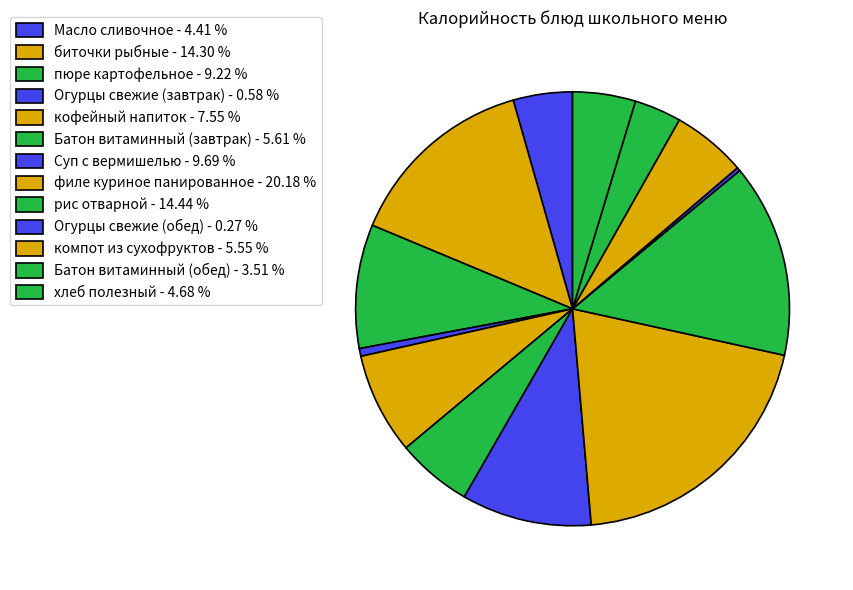

The пюре картофельное slice represents 16% of the pie. True or false?

False